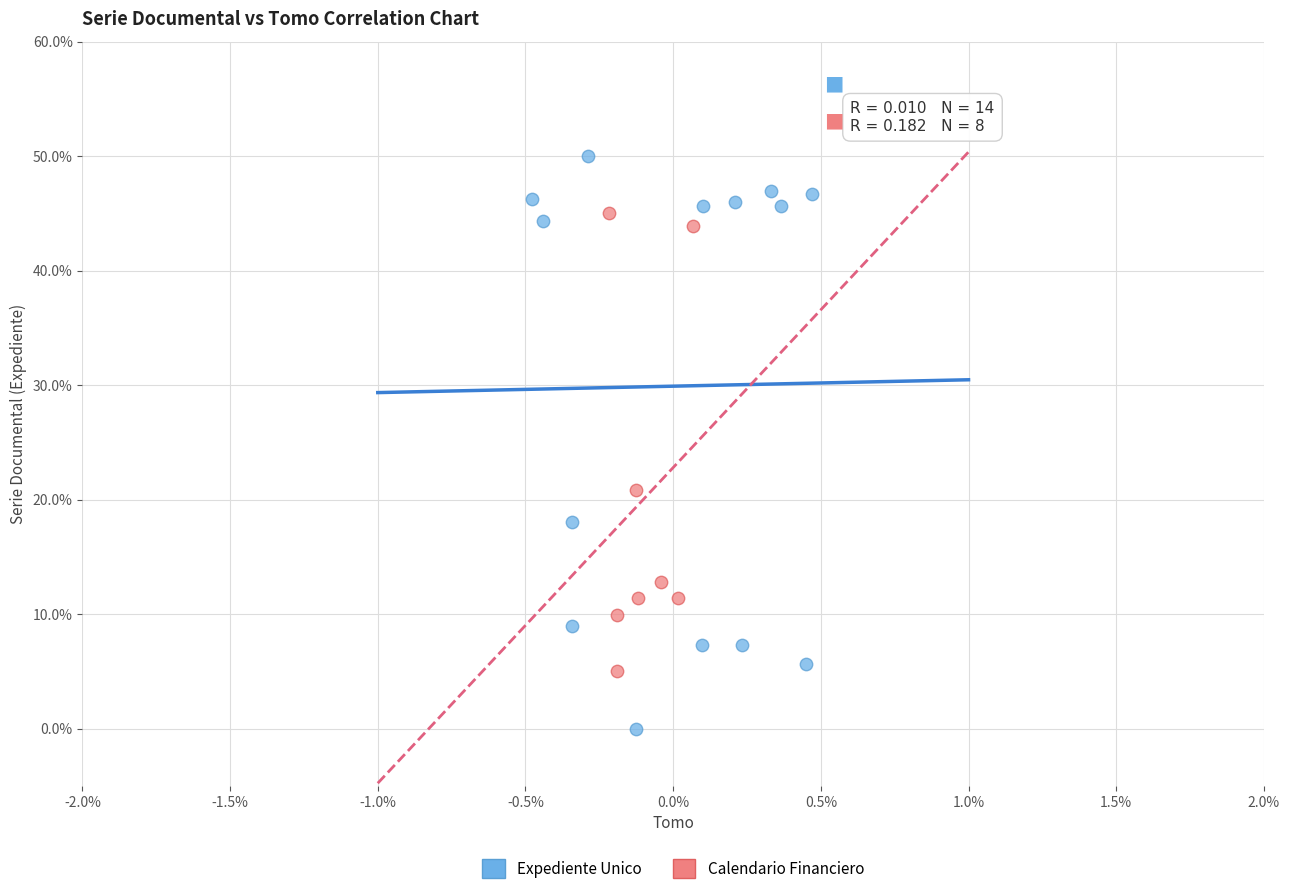

Which series has the largest Y range (max minus min)?

Expediente Unico